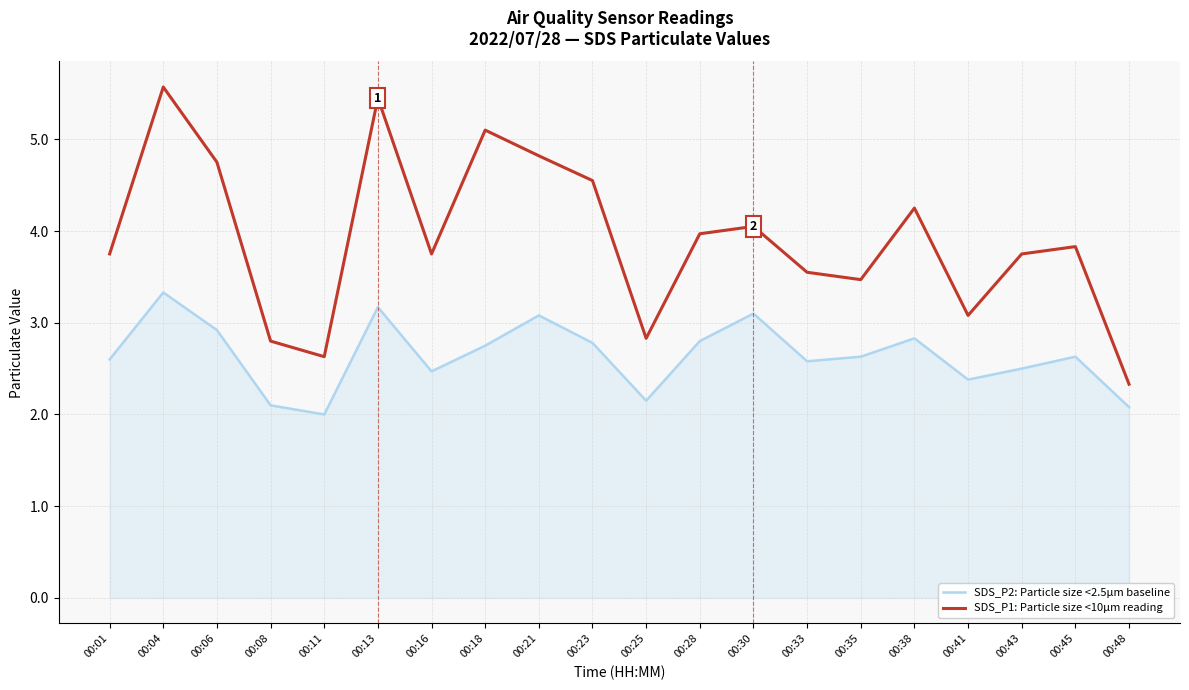

True or false: SDS_P2: Particle size <2.5µm baseline and SDS_P1: Particle size <10µm reading intersect in this chart.

False